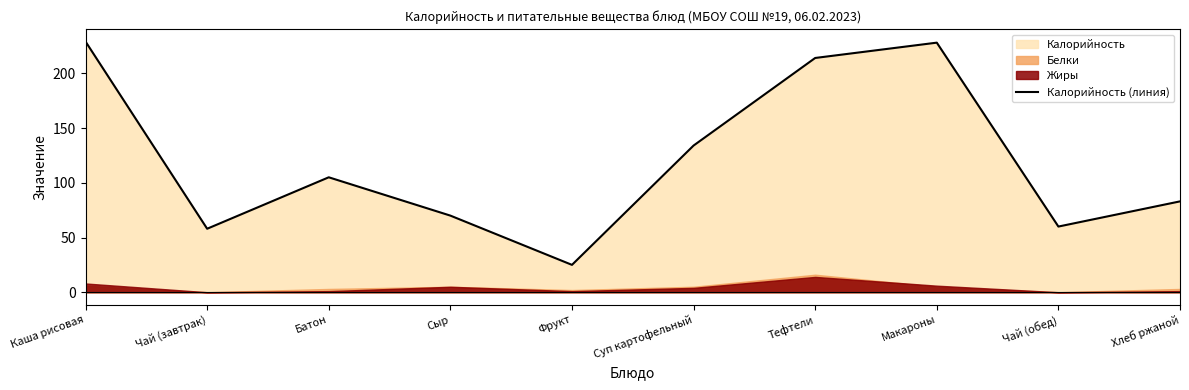

At which category does the data reach its first local valley?

Чай (завтрак)